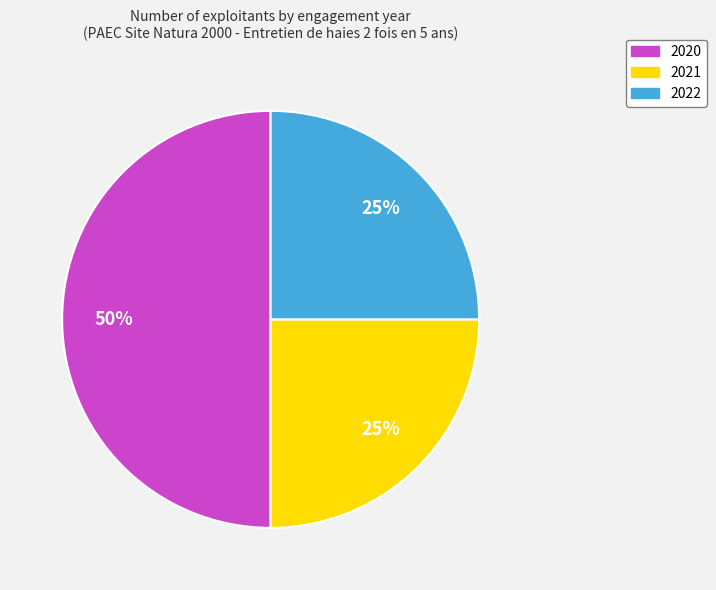

Which slice is the largest?

2020